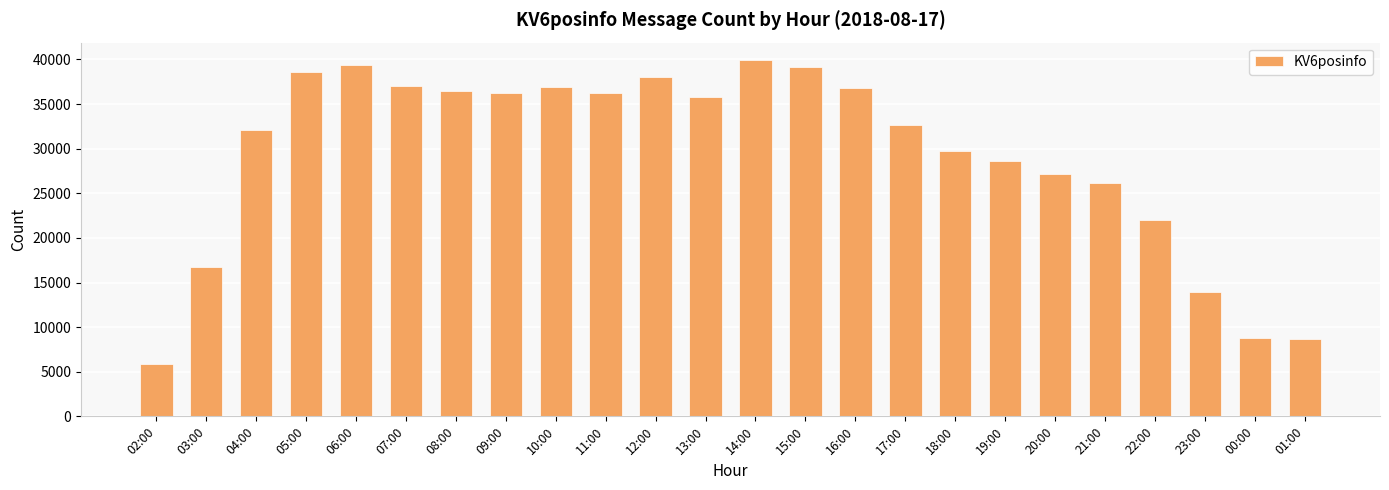

How many values are below 35792?

12